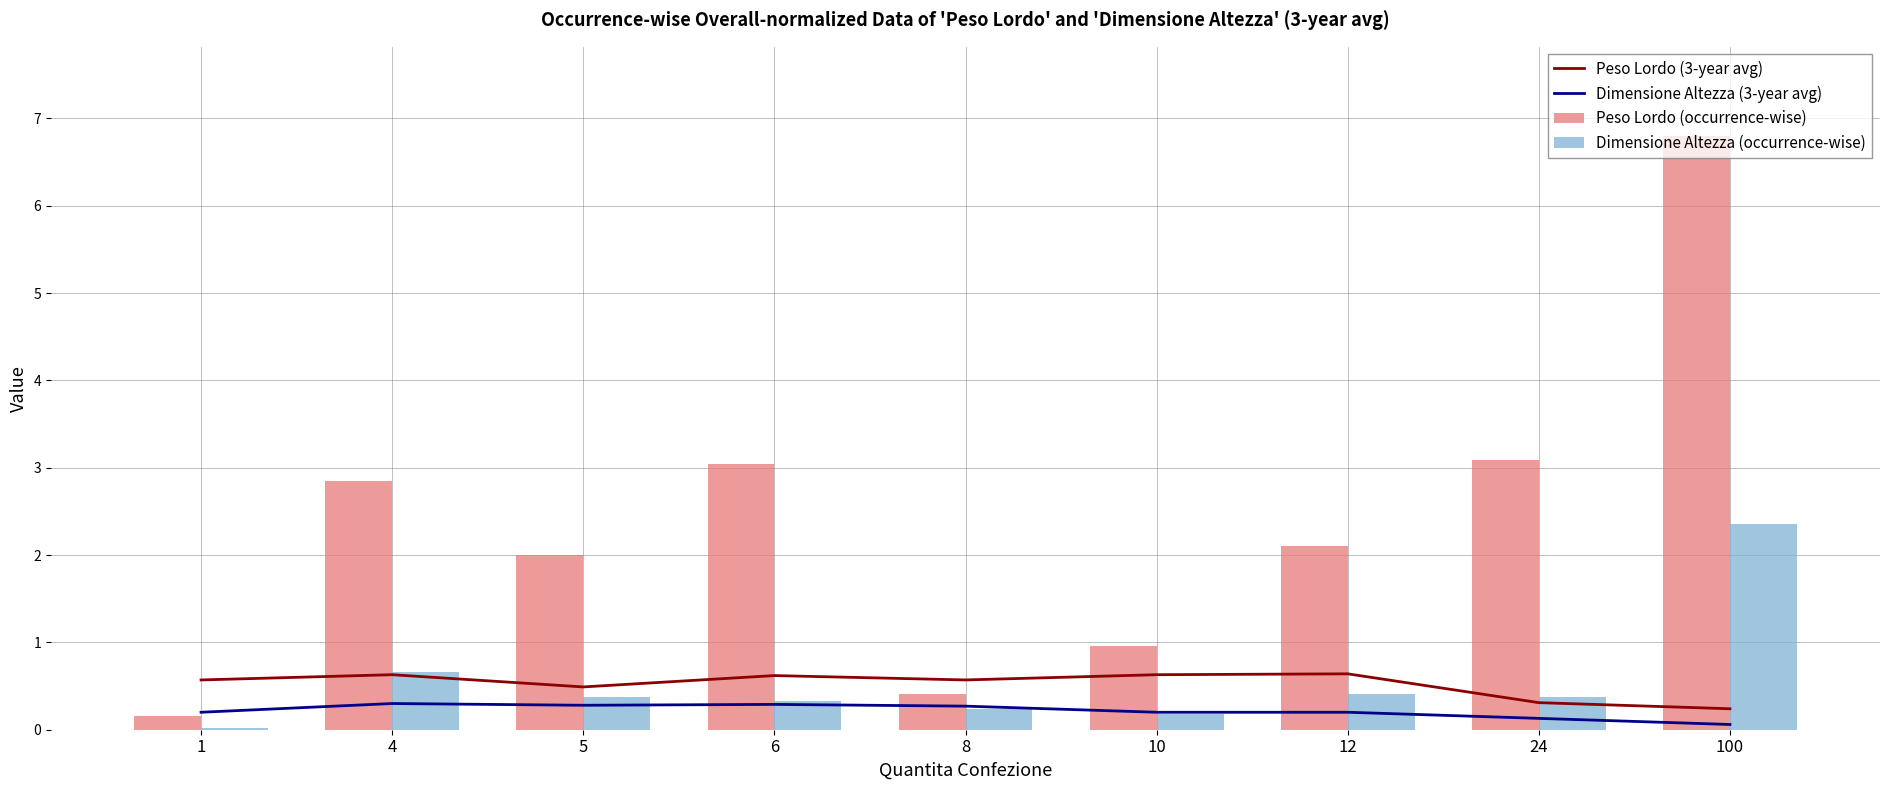

Between 4 and 12, which series saw the biggest shift?

Peso Lordo (occurrence-wise)